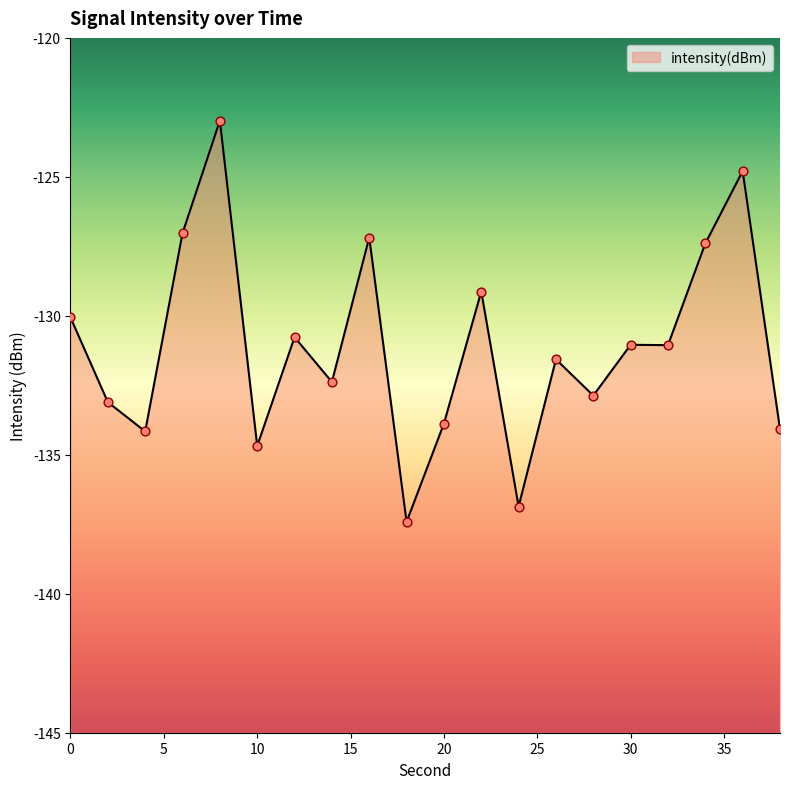

Between 16 and 14, which is larger?

16